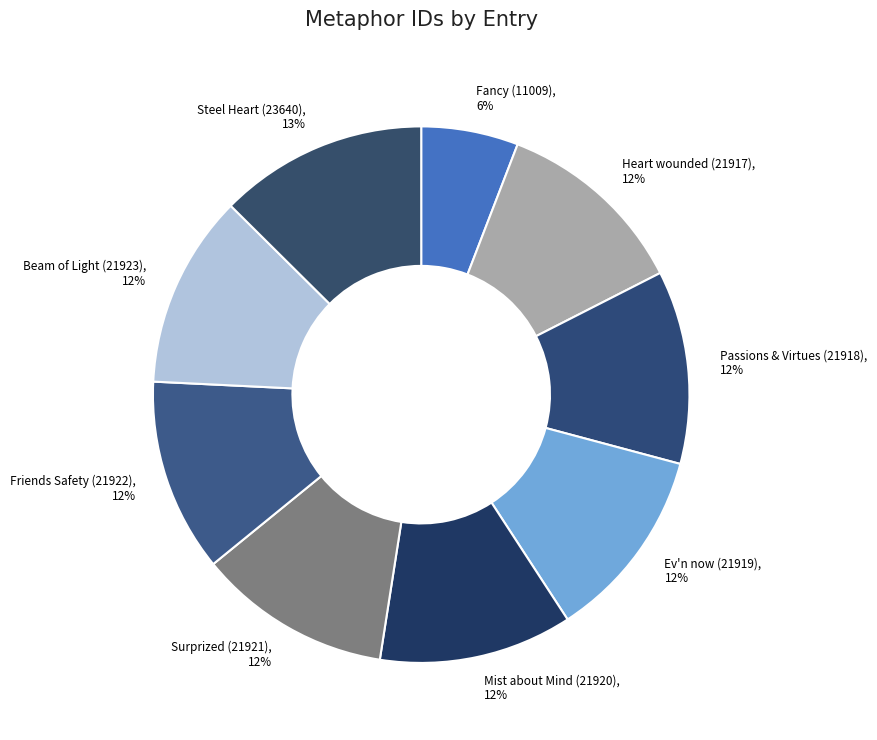

To the nearest percent, what percentage of the pie is Passions & Virtues (21918)?

12%